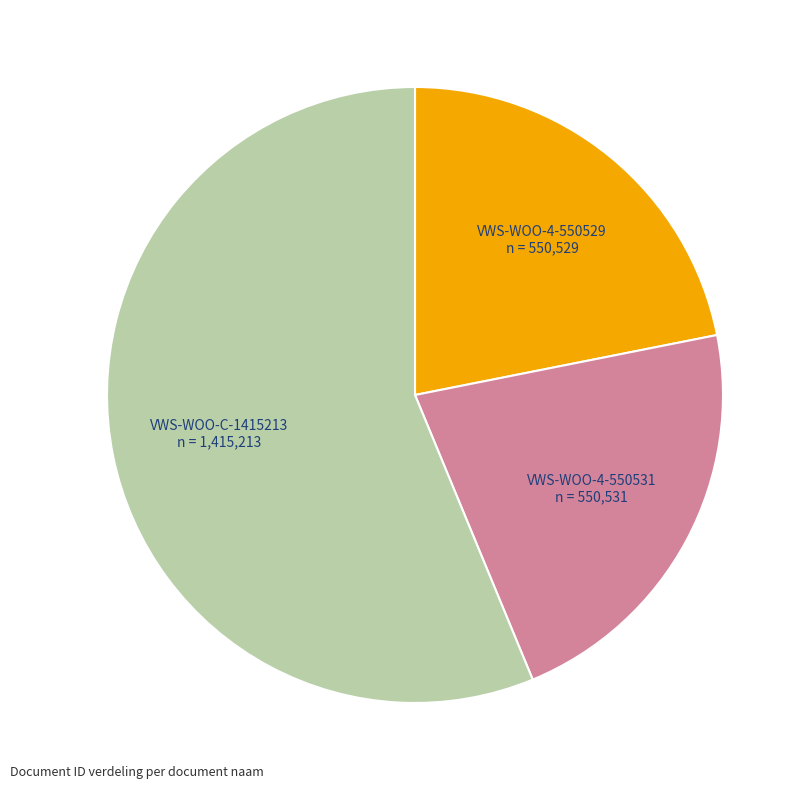

Which category accounts for the majority?

VWS-WOO-C-1415213